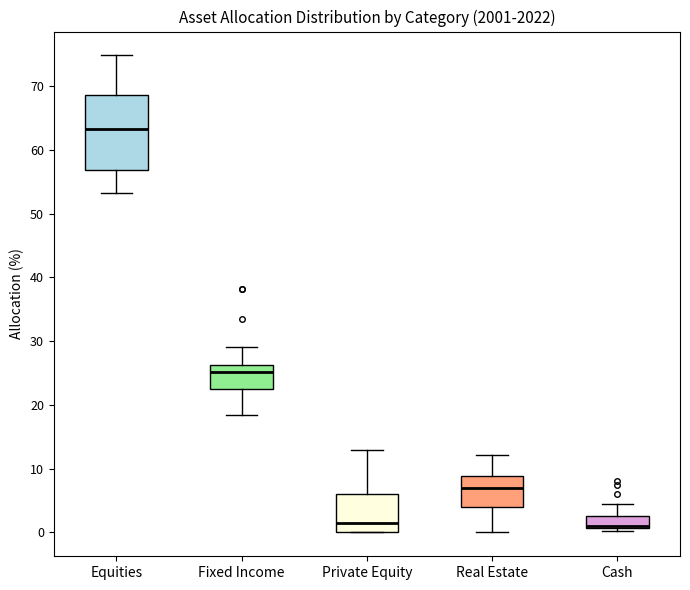

Comparing the boxes themselves (not the whiskers), which one is the tallest?

Equities